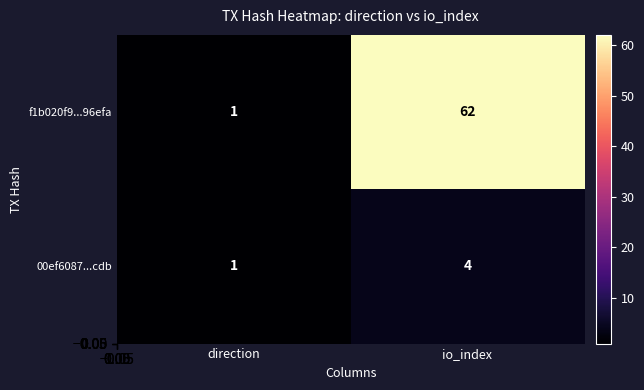

Which series has the widest spread of values?

f1b020f9...96efa